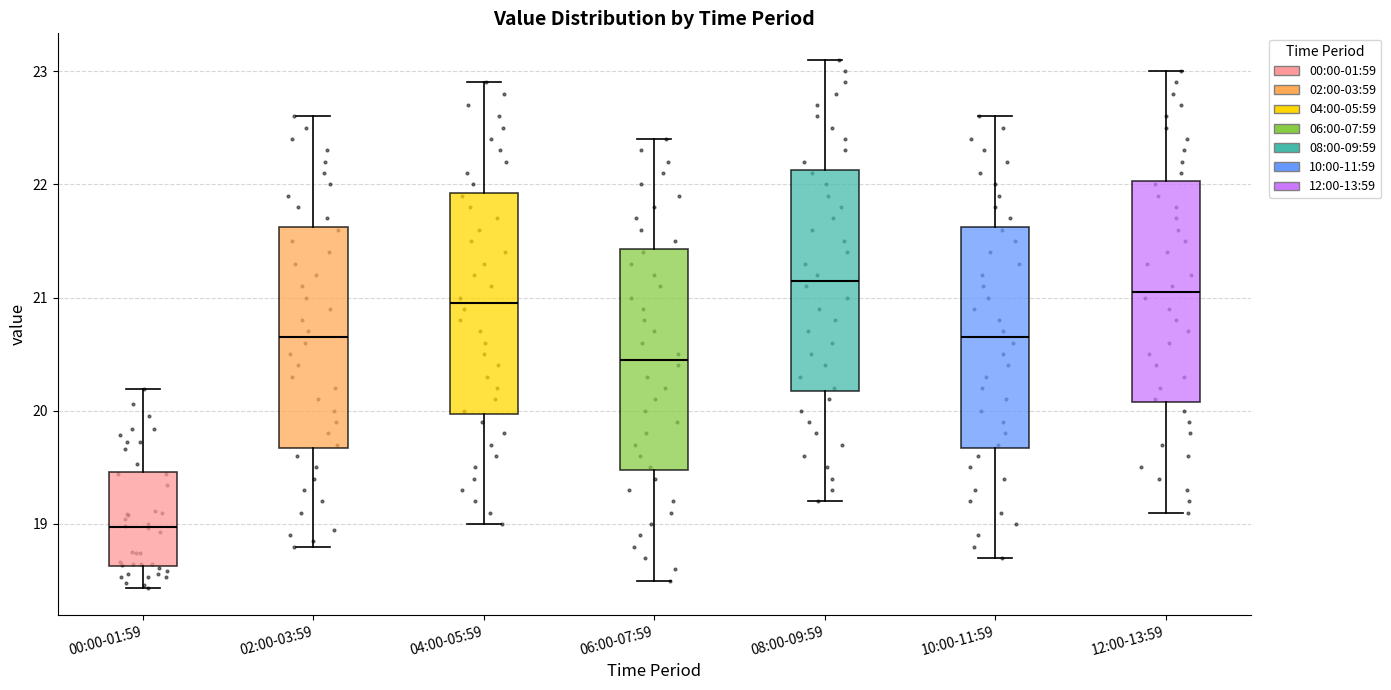

Which box has the lowest median line?

00:00-01:59